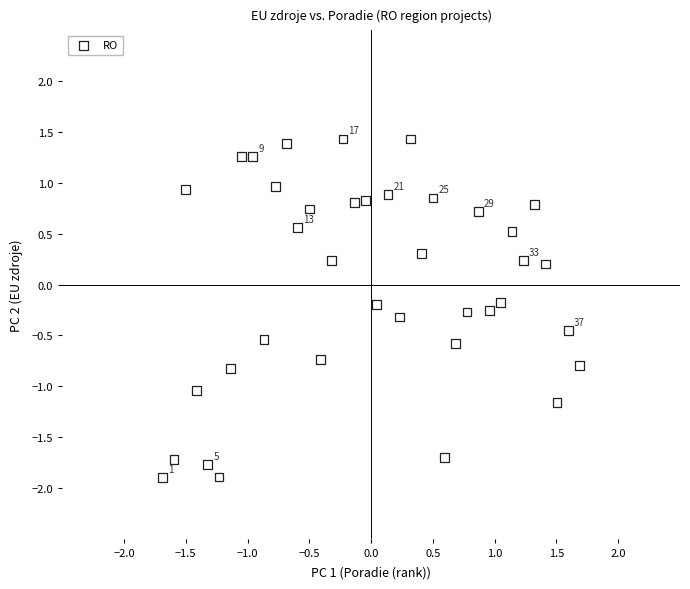

What is the range of X values (max minus min)?

3.4